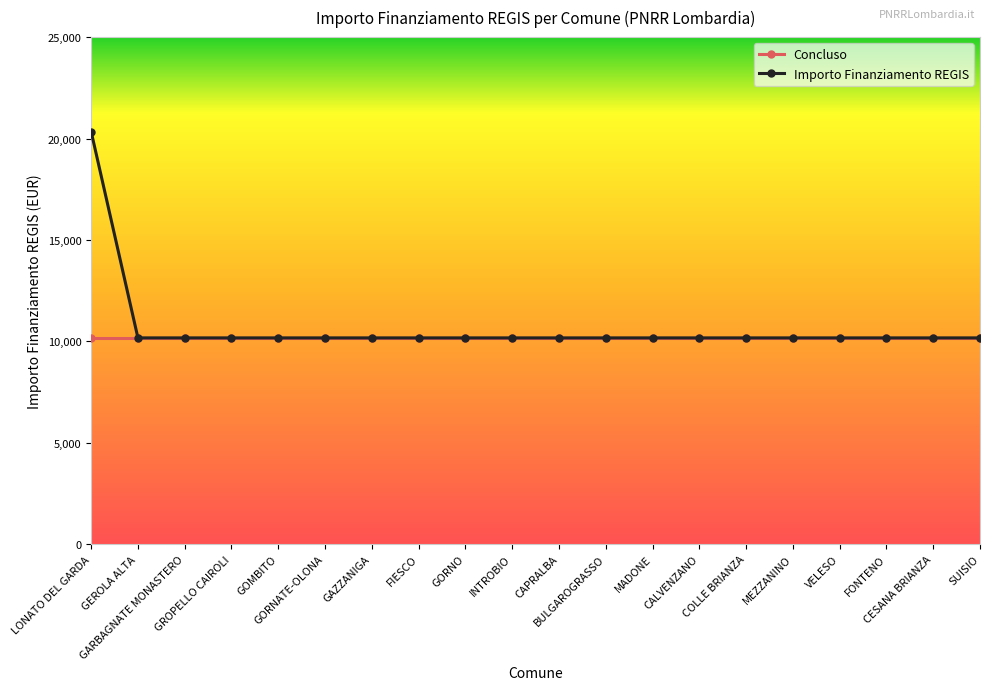

What is the value of the Concluso point at the 19th from the left?

10172